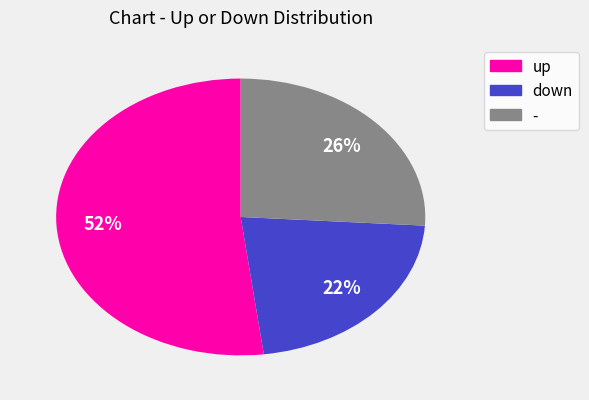

Do down and - together represent more than half of the pie?

No